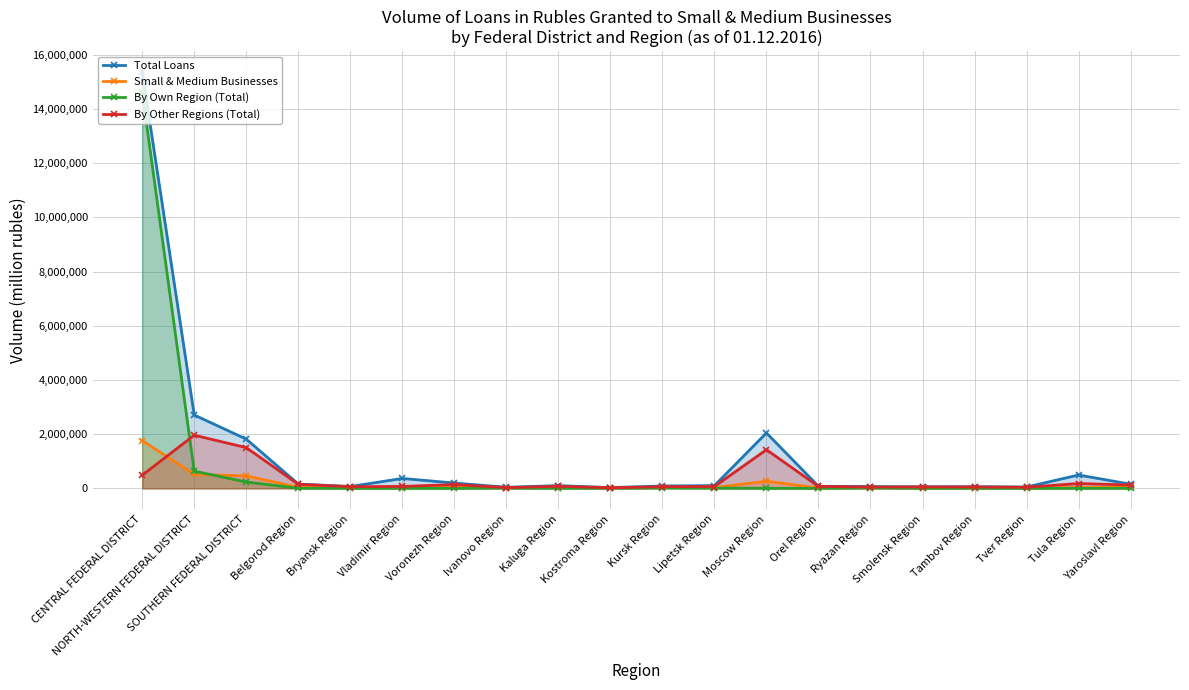

Which series ends up on top after the final intersection of By Own Region (Total) and By Other Regions (Total)?

By Other Regions (Total)